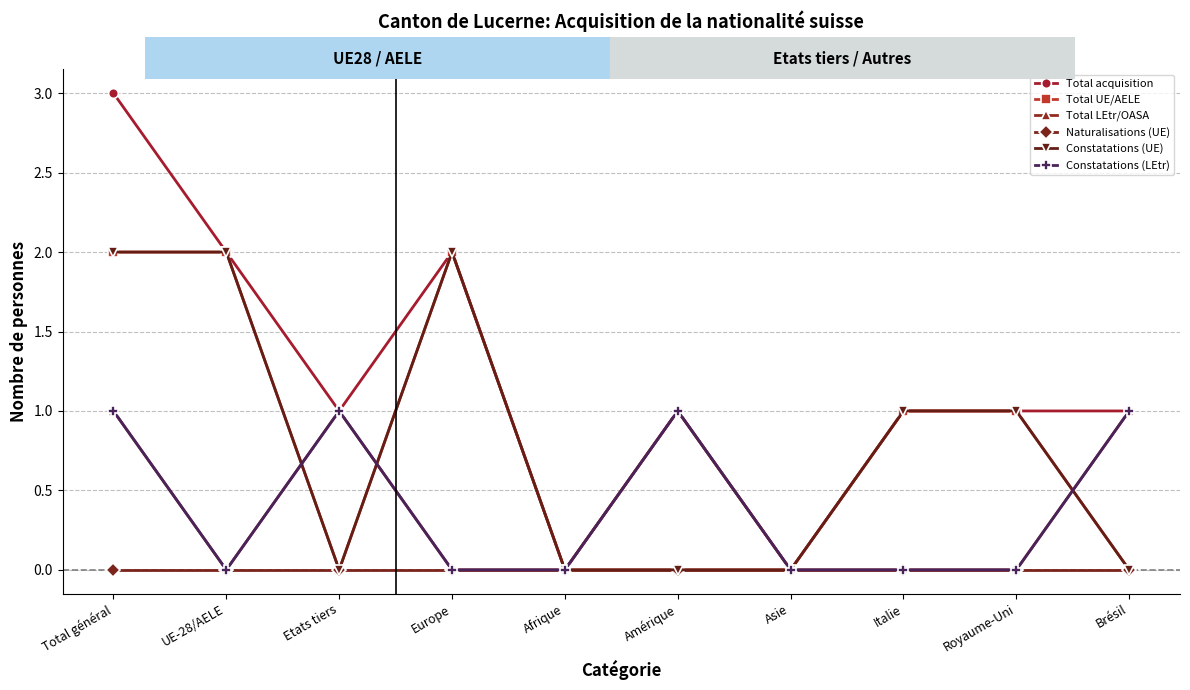

Does the chart have visible grid lines?

Yes